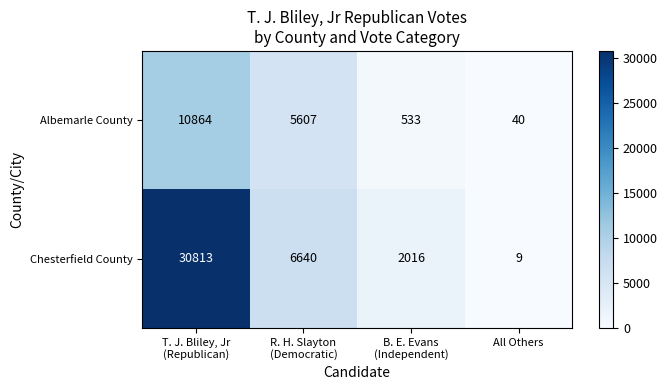

Reading left to right, transcribe all the data shown in this chart.

Albemarle County: 10864	5607	533	40
Chesterfield County: 30813	6640	2016	9